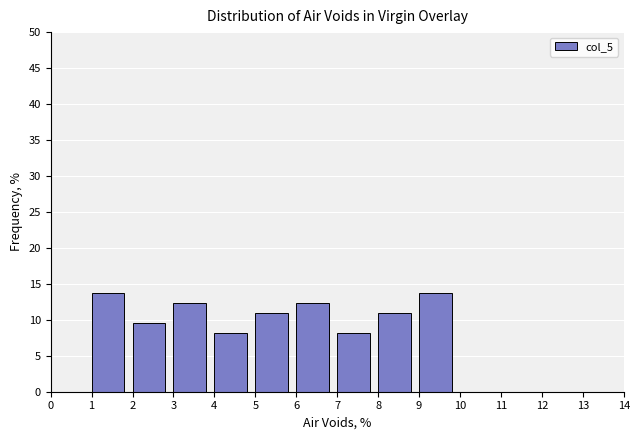

How tall is the bar that spans 5 to 6 on the x-axis? The values are not printed on the chart, so give them approximately, as read against the axis.

11.0